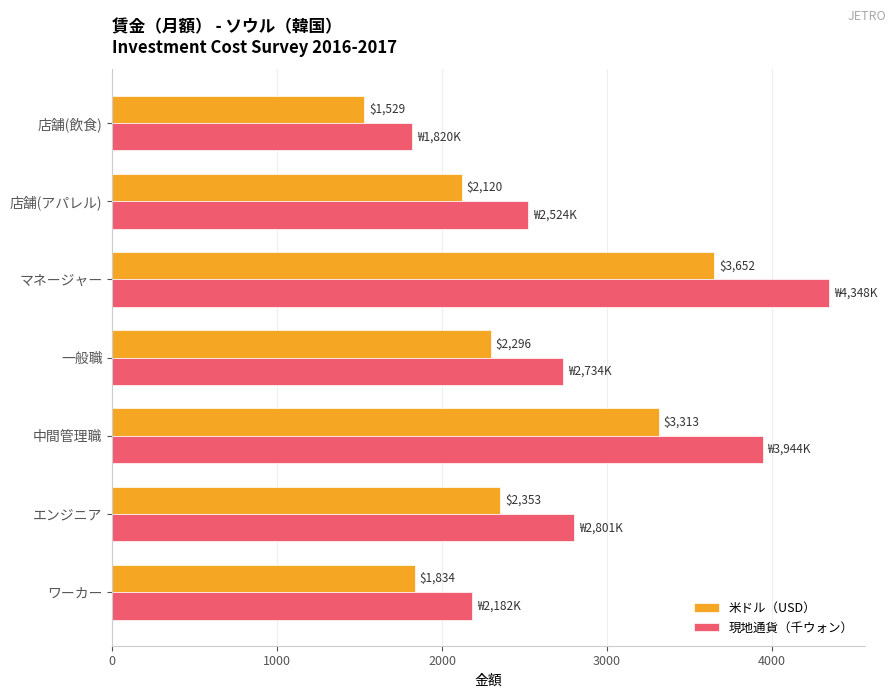

Is it true that 米ドル（USD） equals 4200.0 at エンジニア?

False